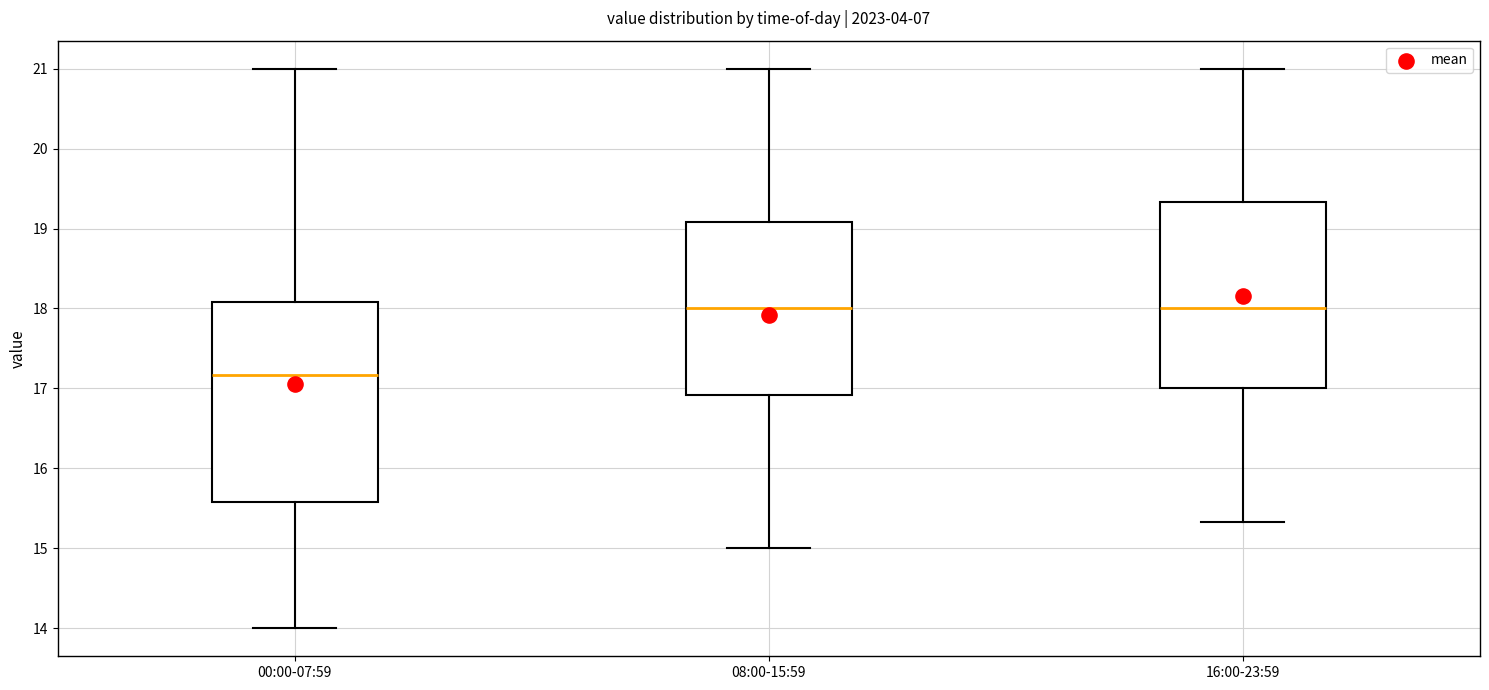

Reading left to right, transcribe this box plot: for each box, give where its median line is, the range the box spans, and where its two whiskers end, as read against the y-axis. The values are not printed on the chart, so give them approximately, as read against the axis.

00:00-07:59: median 17.2, box 15.6 to 18.1, whiskers 14.0 to 21.0
08:00-15:59: median 18.0, box 16.9 to 19.1, whiskers 15.0 to 21.0
16:00-23:59: median 18.0, box 17.0 to 19.3, whiskers 15.3 to 21.0